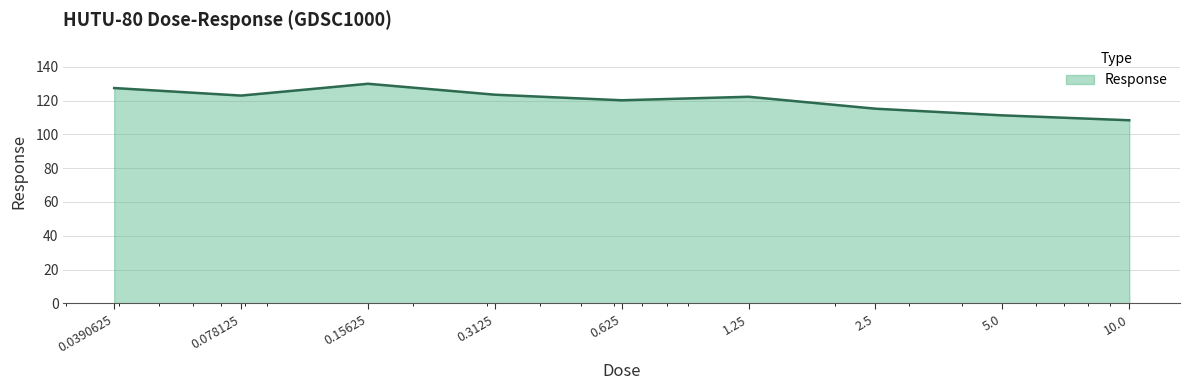

What is the difference between the maximum and minimum values?

21.6